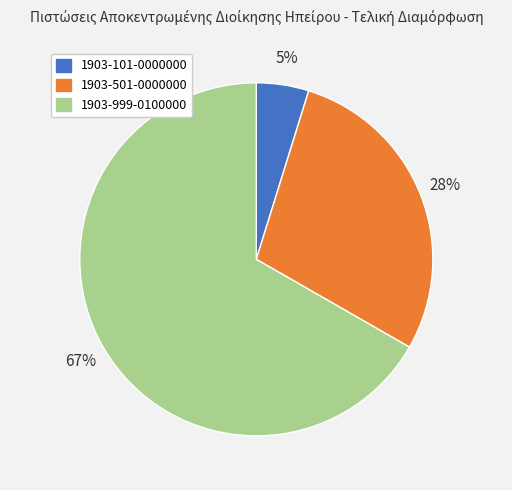

Is the sum of 1903-101-0000000 and 1903-501-0000000 greater than half?

No